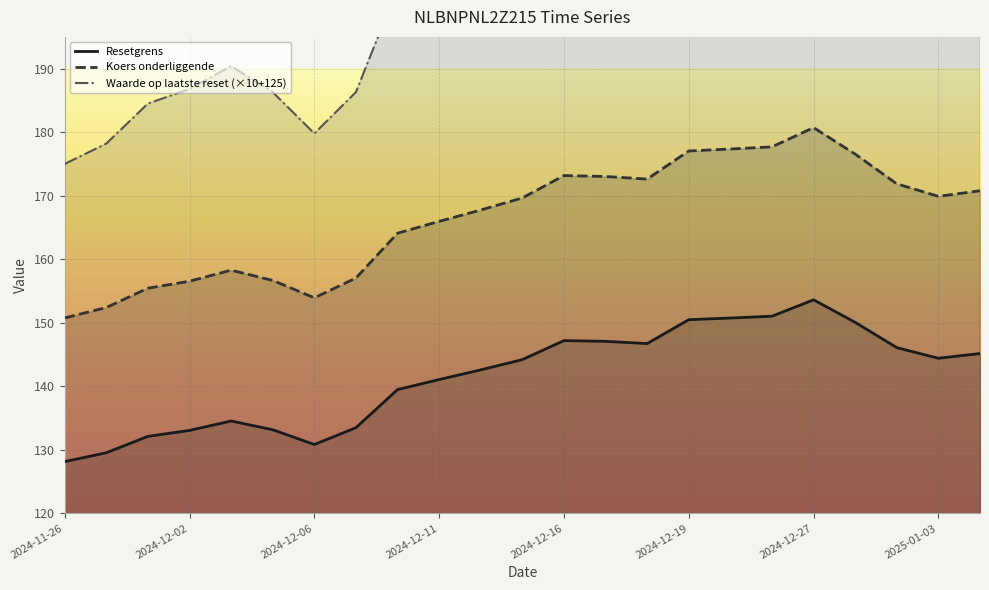

True or false: Koers onderliggende and Resetgrens intersect in this chart.

False